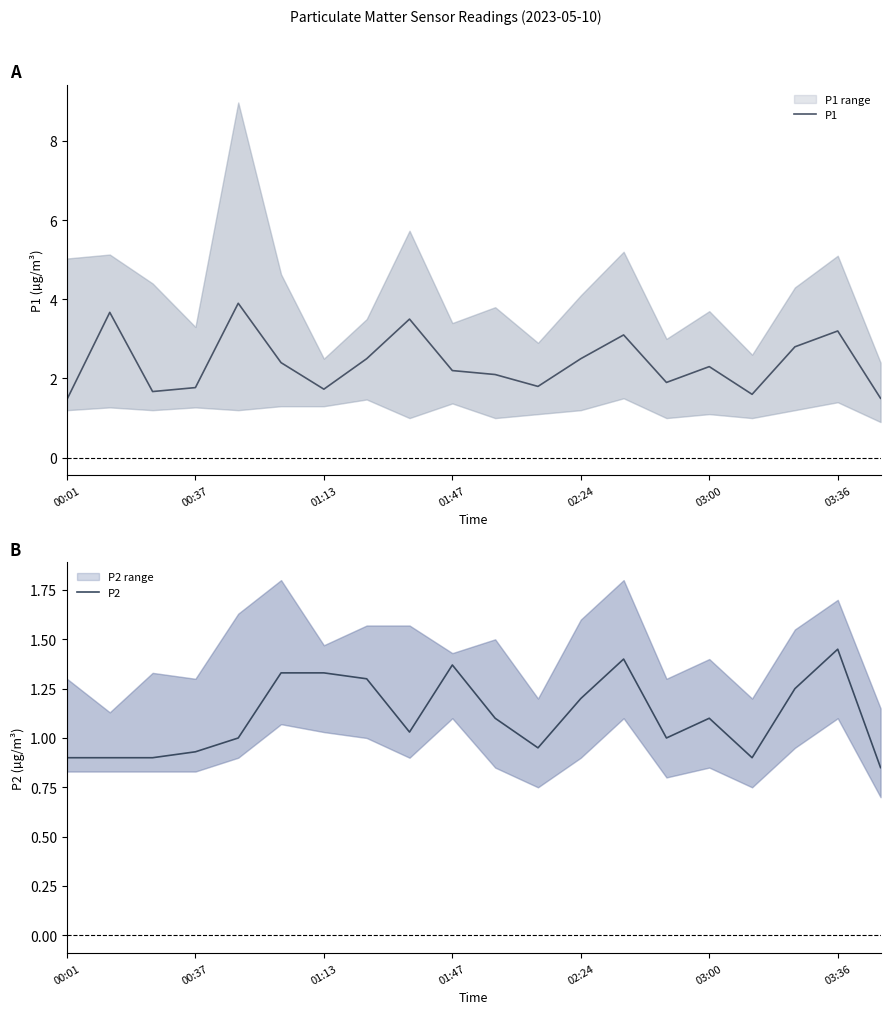

Reading right to left, extract all data points from this chart.

P1: 1.5	3.2	2.8	1.6	2.3	1.9	3.1	2.5	1.8	2.1	2.2	3.5	2.5	1.7	2.4	3.9	1.8	1.7	3.7	1.5
P2: 0.8	1.4	1.2	0.9	1.1	1.0	1.4	1.2	0.9	1.1	1.4	1.0	1.3	1.3	1.3	1.0	0.9	0.9	0.9	0.9